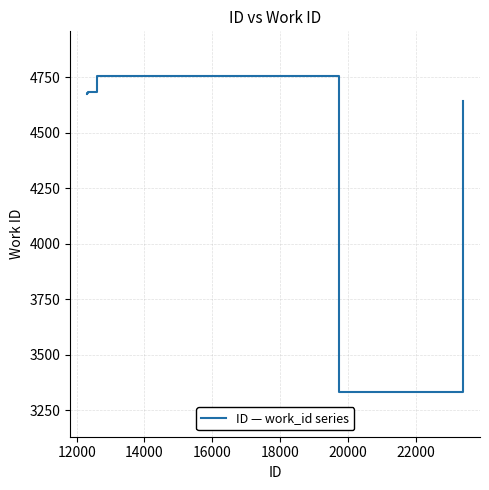

What is the average value?

4502